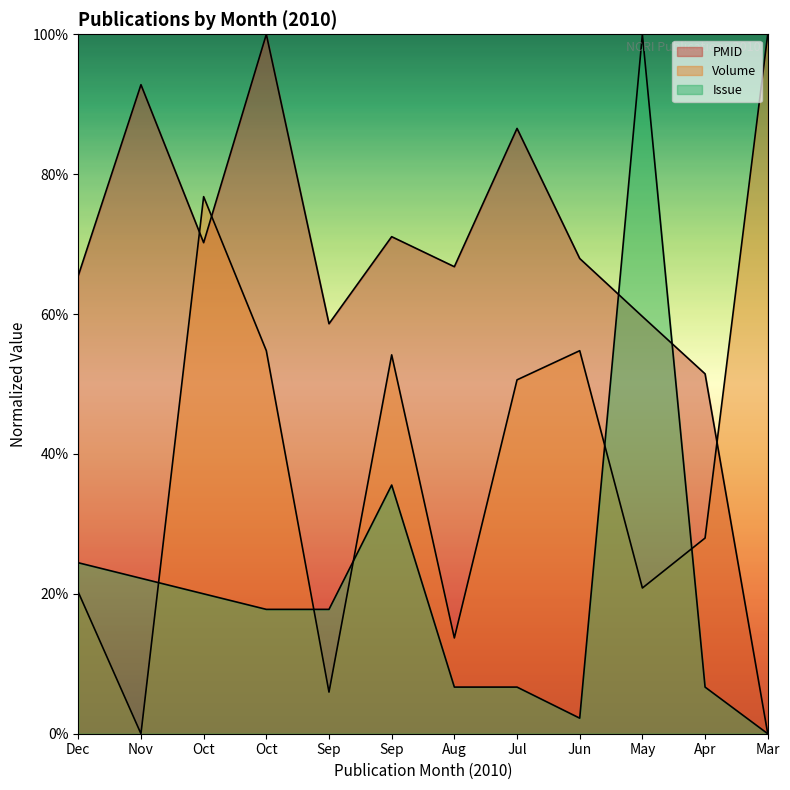

Where is the first local minimum for Volume?

Nov